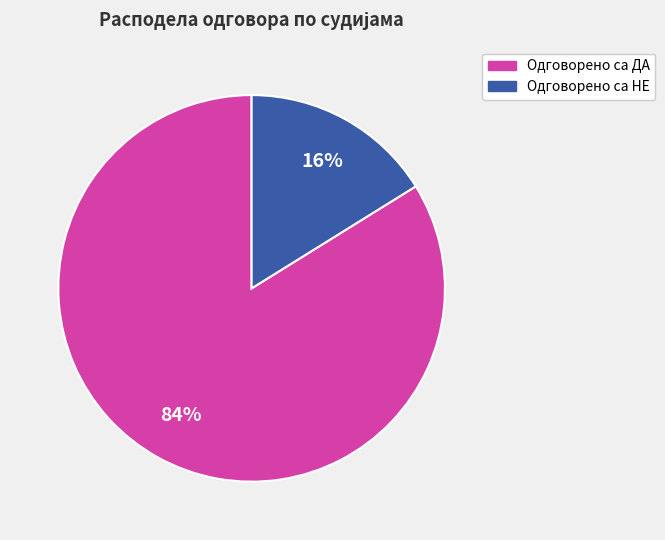

Is there any slice that represents more than half of the pie?

Yes